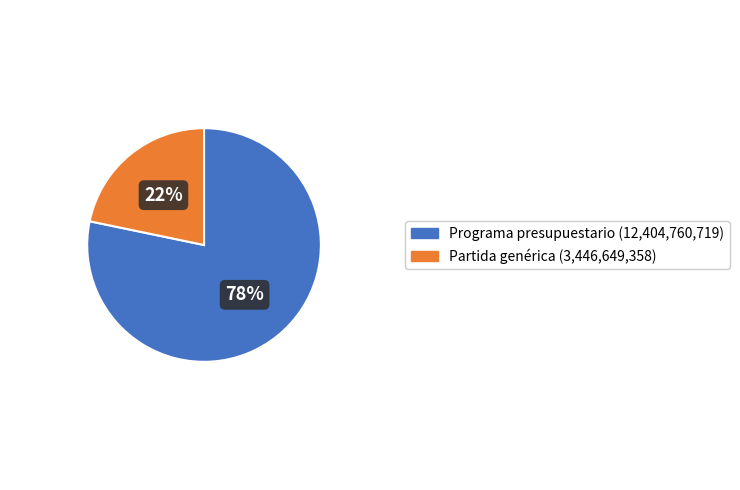

Count the number of slices in the pie.

2